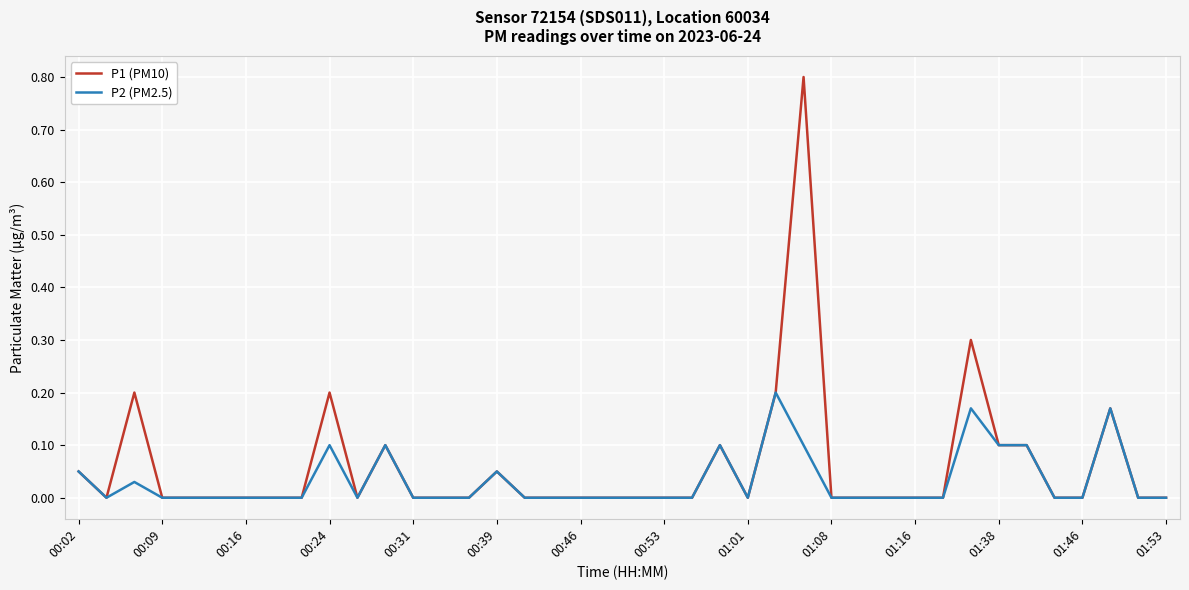

List the series in order of their peak value, highest first.

P1 (PM10), P2 (PM2.5)